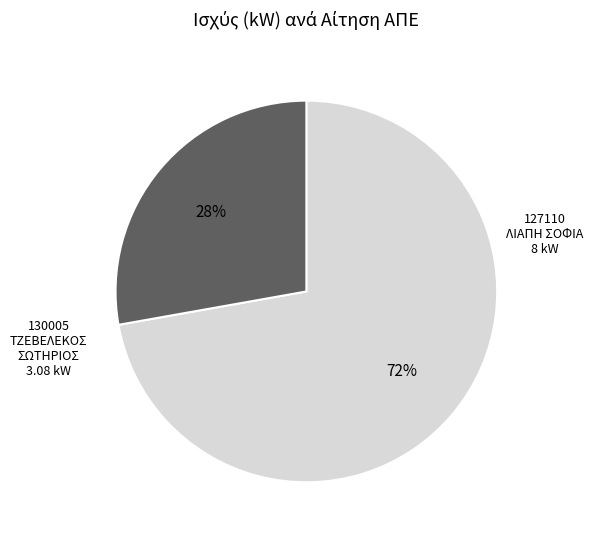

Does any single category account for the majority?

Yes